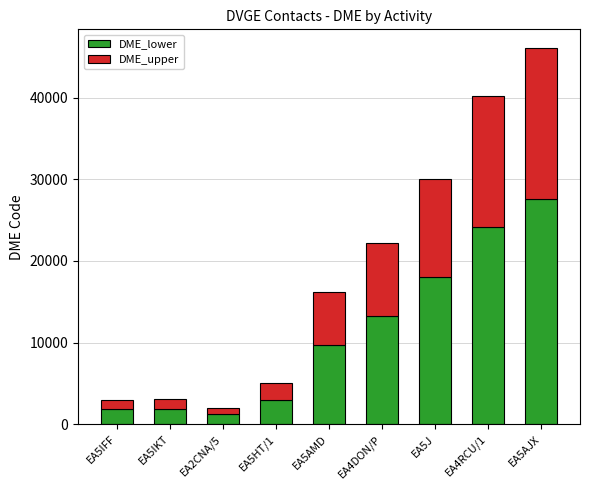

What is the total value across all series at EA5AMD?

16196.0